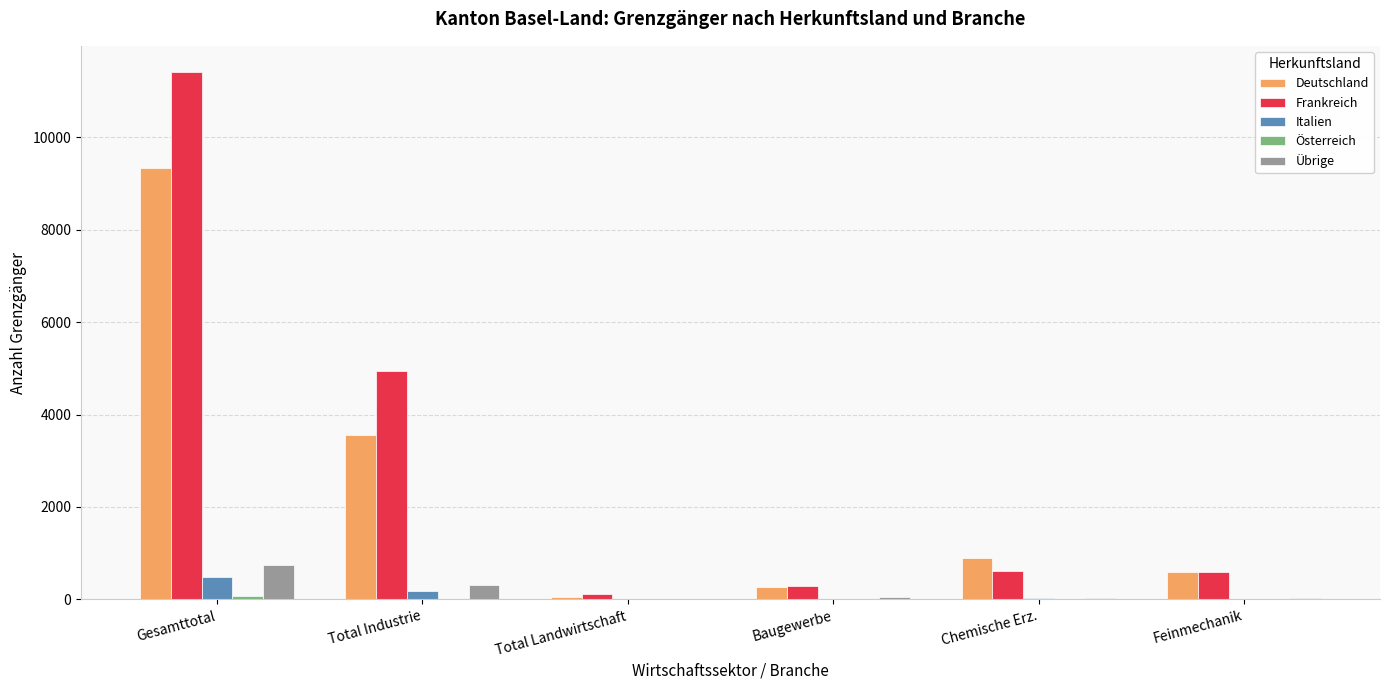

At which category is the sum across all series the highest?

Gesamttotal